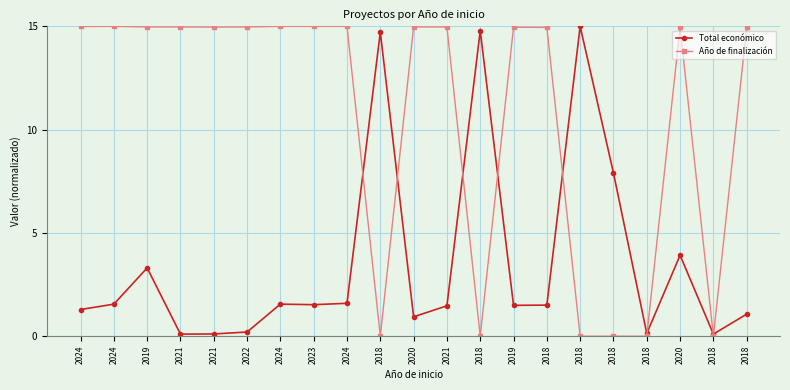

What are all the series names shown in the legend?

Total económico, Año de finalización